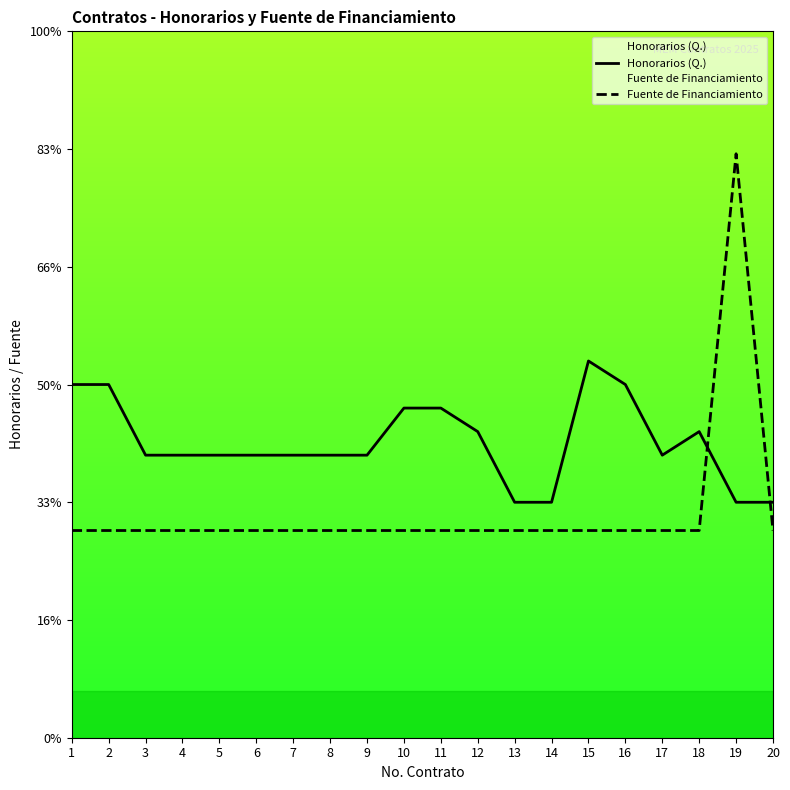

Reading left to right, extract all data points from this chart.

Honorarios (Q.): 15000	15000	12000	12000	12000	12000	12000	12000	12000	14000	14000	13000	10000	10000	16000	15000	12000	13000	10000	10000
Fuente de Financiamiento: 8800	8800	8800	8800	8800	8800	8800	8800	8800	8800	8800	8800	8800	8800	8800	8800	8800	8800	24800	8800